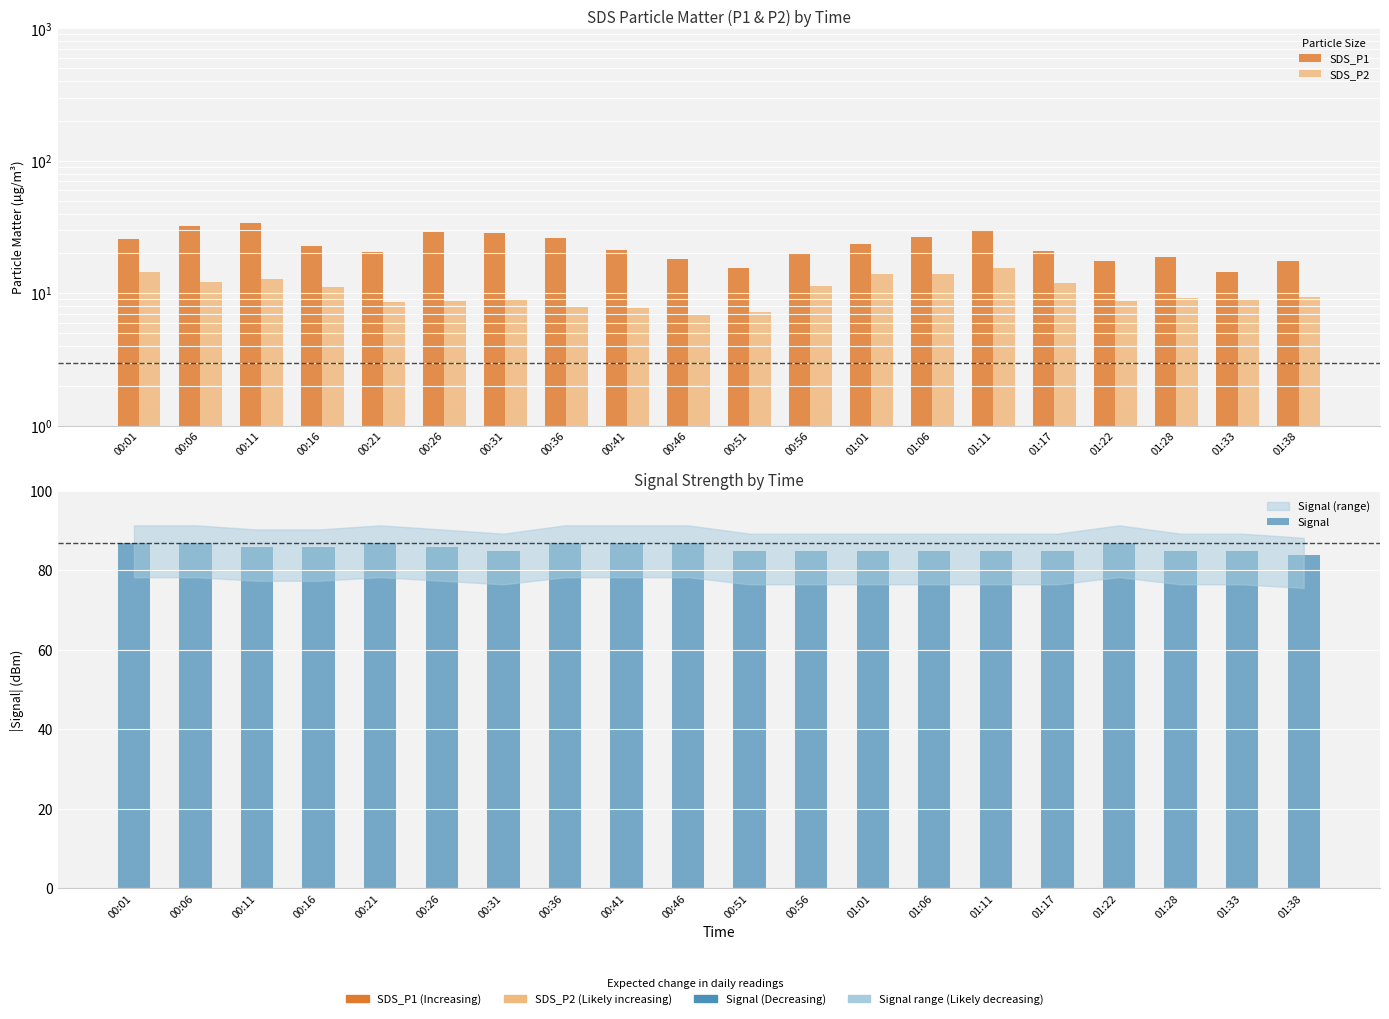

Which category has the highest value in the Signal series?

00:01